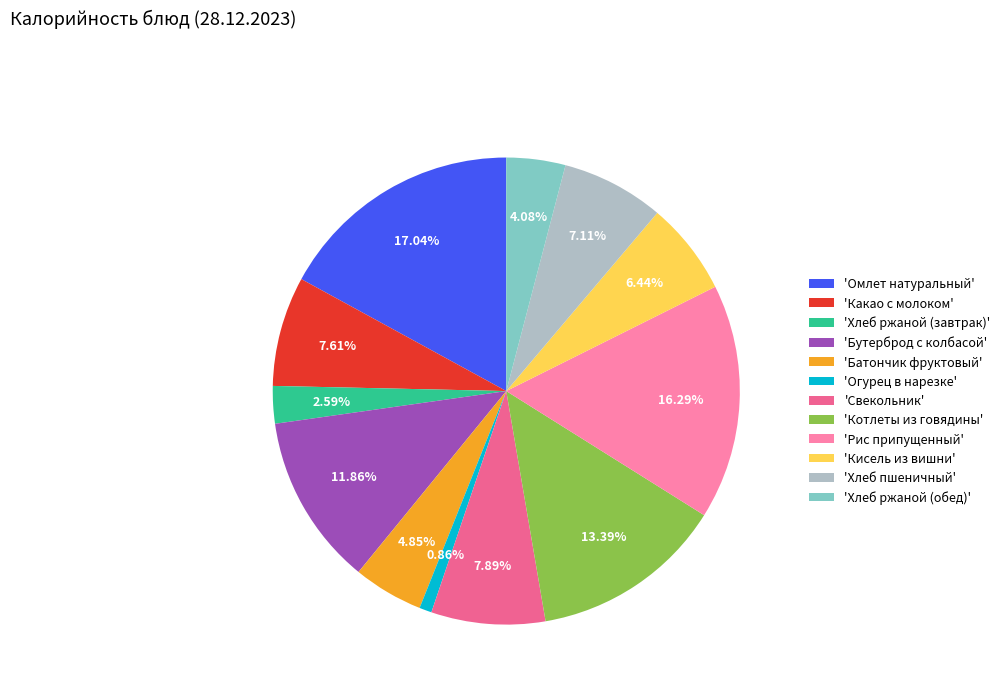

Between 'Хлеб пшеничный' and 'Хлеб ржаной (обед)', which is larger?

'Хлеб пшеничный'